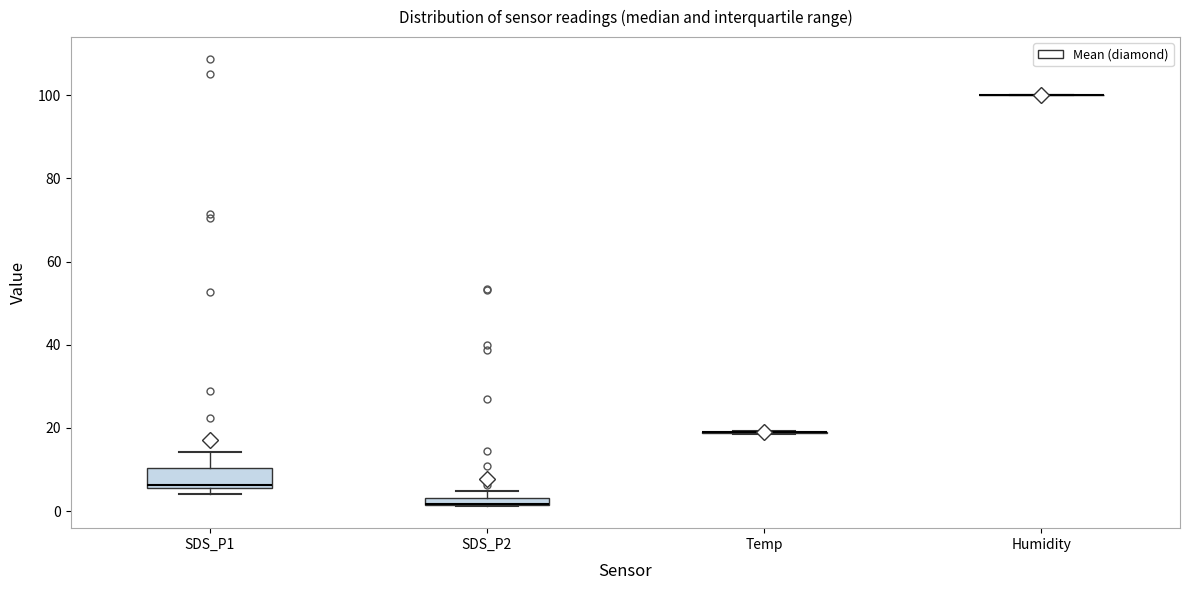

Which box is the tallest, from its lower edge to its upper edge?

SDS_P1